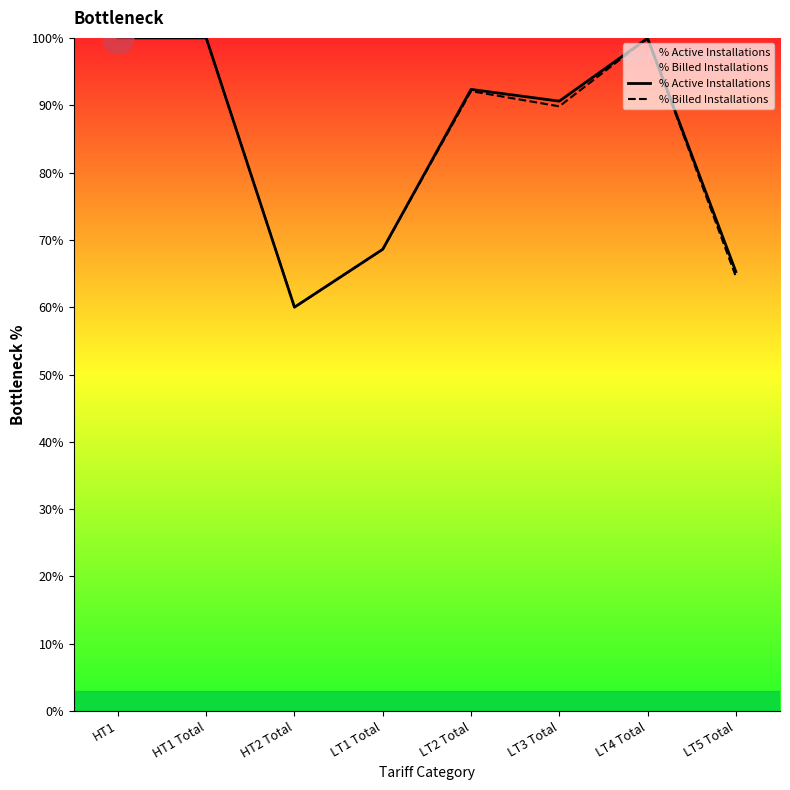

At which label is % Active Installations closest to 80?

LT3 Total